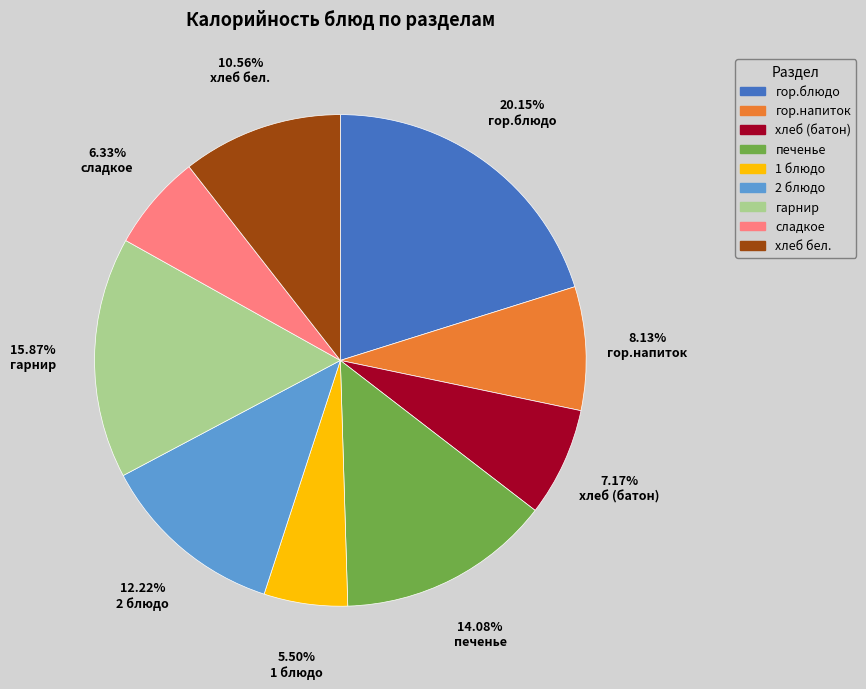

Does гор.напиток represent more than half of the total?

No